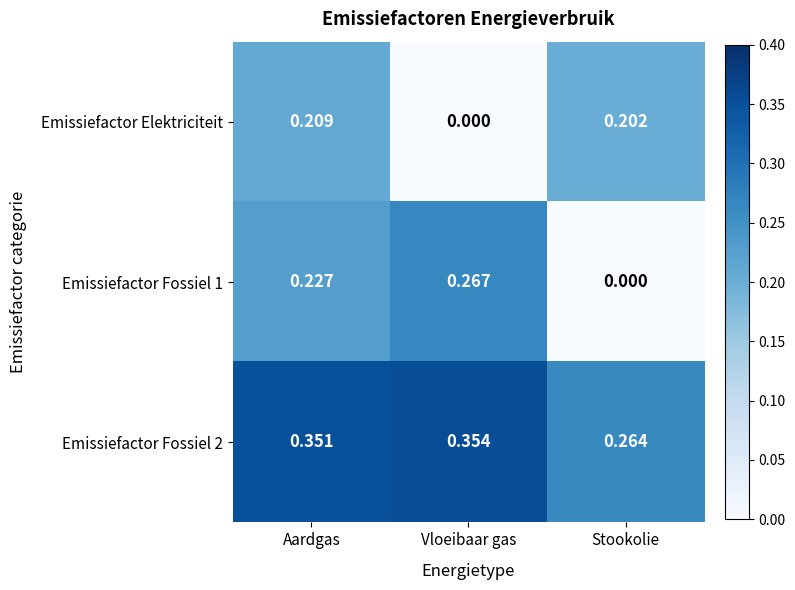

Is the value of Emissiefactor Elektriciteit at Vloeibaar gas greater than the value of Emissiefactor Fossiel 2 at Vloeibaar gas?

No